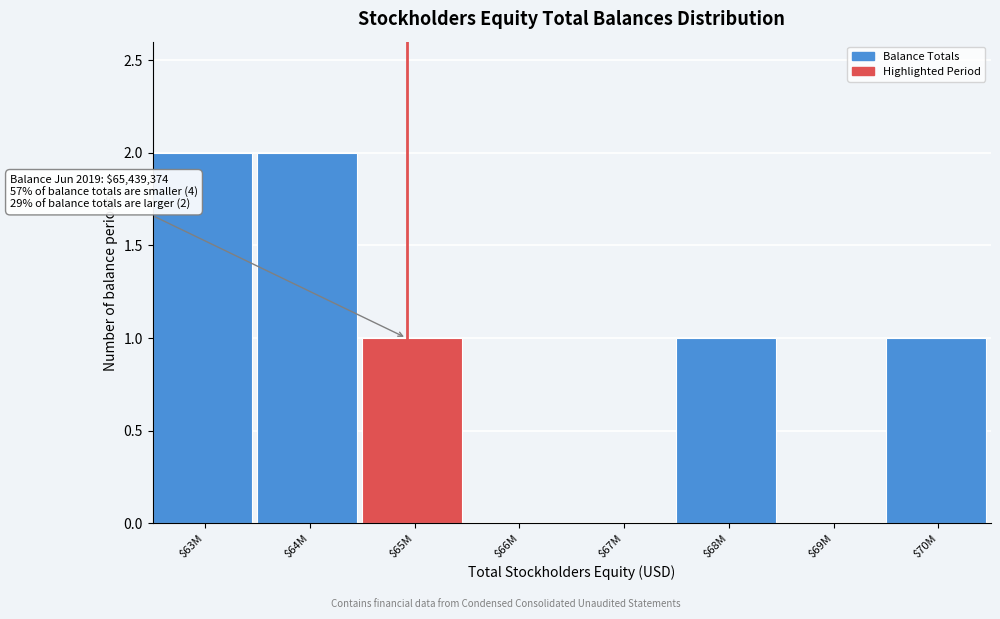

The chart shows a value of 0 at $70M. True or false?

False